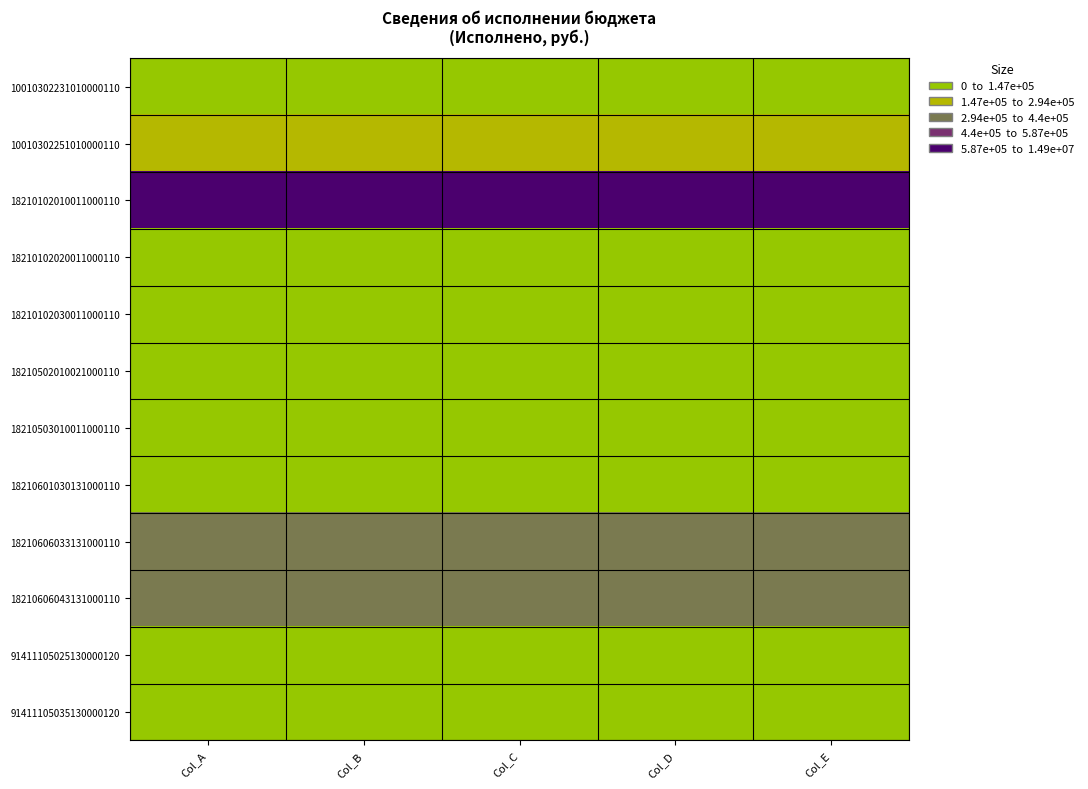

What is the difference between the highest and lowest values at Col_B?

14827502.3